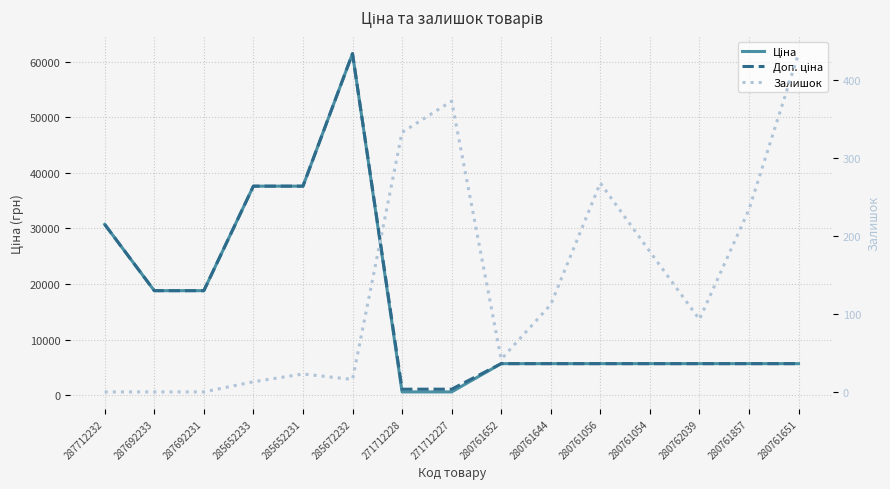

How many values in Залишок are above zero?

12